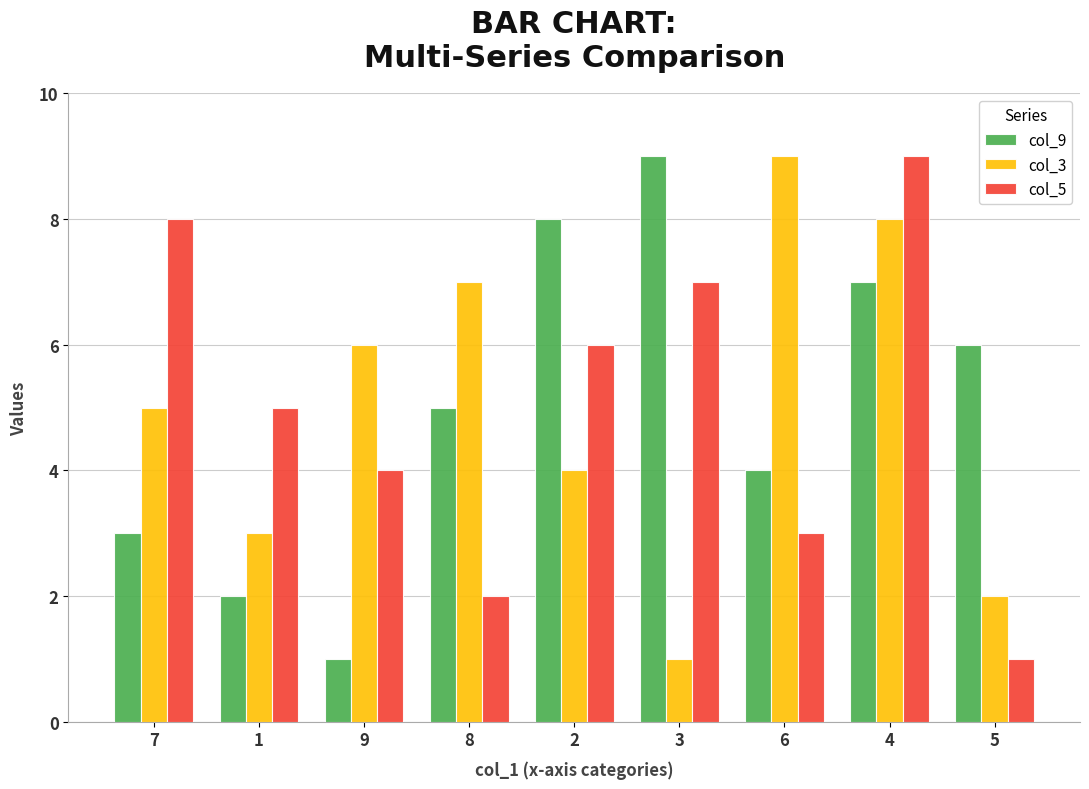

Reading right to left, what are all the values shown in this chart?

col_9: 6	7	4	9	8	5	1	2	3
col_3: 2	8	9	1	4	7	6	3	5
col_5: 1	9	3	7	6	2	4	5	8